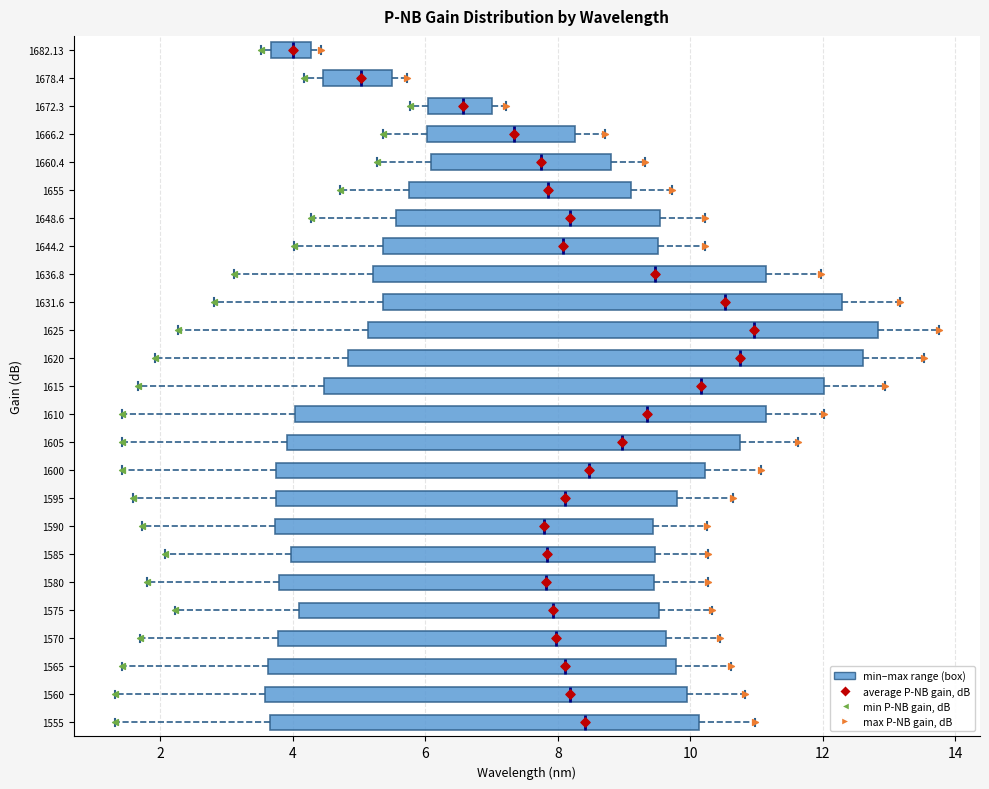

Reading bottom to top, transcribe this box plot: for each box, give where its median line is, the range the box spans, and where its two whiskers end, as read against the x-axis. The values are not printed on the chart, so give them approximately, as read against the axis.

1555: median 8.4, box 3.6 to 10.2, whiskers 1.4 to 11.0
1560: median 8.2, box 3.6 to 10.0, whiskers 1.4 to 10.8
1565: median 8.2, box 3.6 to 9.8, whiskers 1.4 to 10.6
1570: median 8.0, box 3.8 to 9.6, whiskers 1.8 to 10.4
1575: median 8.0, box 4.2 to 9.6, whiskers 2.2 to 10.4
1580: median 7.8, box 3.8 to 9.4, whiskers 1.8 to 10.2
1585: median 7.8, box 4.0 to 9.4, whiskers 2.0 to 10.2
1590: median 7.8, box 3.8 to 9.4, whiskers 1.8 to 10.2
1595: median 8.2, box 3.8 to 9.8, whiskers 1.6 to 10.6
1600: median 8.4, box 3.8 to 10.2, whiskers 1.4 to 11.0
1605: median 9.0, box 4.0 to 10.8, whiskers 1.4 to 11.6
1610: median 9.4, box 4.0 to 11.2, whiskers 1.4 to 12.0
1615: median 10.2, box 4.4 to 12.0, whiskers 1.6 to 13.0
1620: median 10.8, box 4.8 to 12.6, whiskers 2.0 to 13.6
1625: median 11.0, box 5.2 to 12.8, whiskers 2.2 to 13.8
1631.6: median 10.6, box 5.4 to 12.2, whiskers 2.8 to 13.2
1636.8: median 9.4, box 5.2 to 11.2, whiskers 3.2 to 12.0
1644.2: median 8.0, box 5.4 to 9.6, whiskers 4.0 to 10.2
1648.6: median 8.2, box 5.6 to 9.6, whiskers 4.2 to 10.2
1655: median 7.8, box 5.8 to 9.2, whiskers 4.8 to 9.8
1660.4: median 7.8, box 6.0 to 8.8, whiskers 5.2 to 9.4
1666.2: median 7.4, box 6.0 to 8.2, whiskers 5.4 to 8.8
1672.3: median 6.6, box 6.0 to 7.0, whiskers 5.8 to 7.2
1678.4: median 5.0, box 4.4 to 5.4, whiskers 4.2 to 5.8
1682.13: median 4.0, box 3.6 to 4.2, whiskers 3.6 (just left of the box's left edge) to 4.4